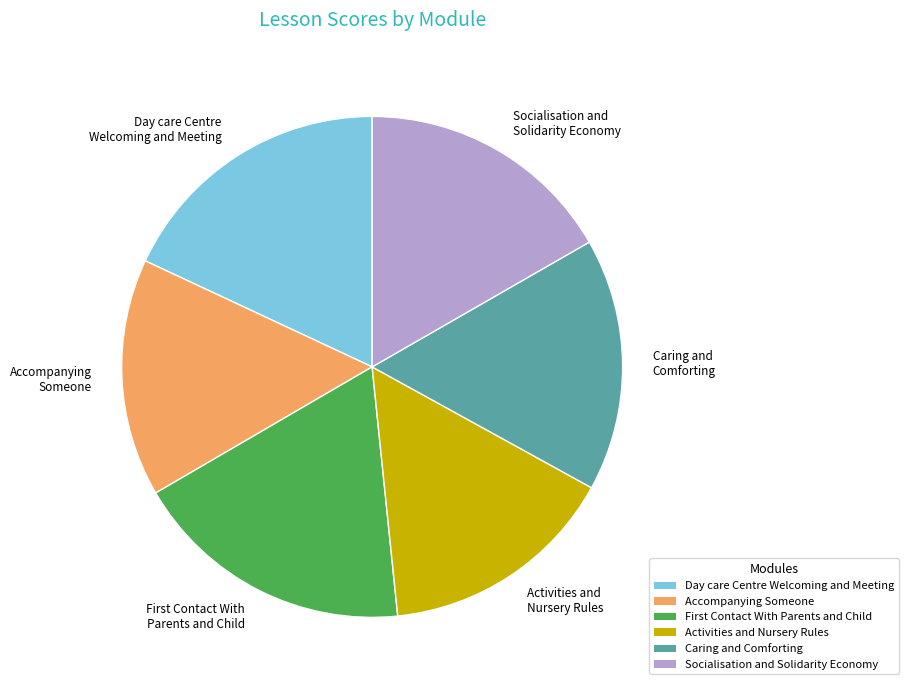

Is there a majority slice in this chart?

No